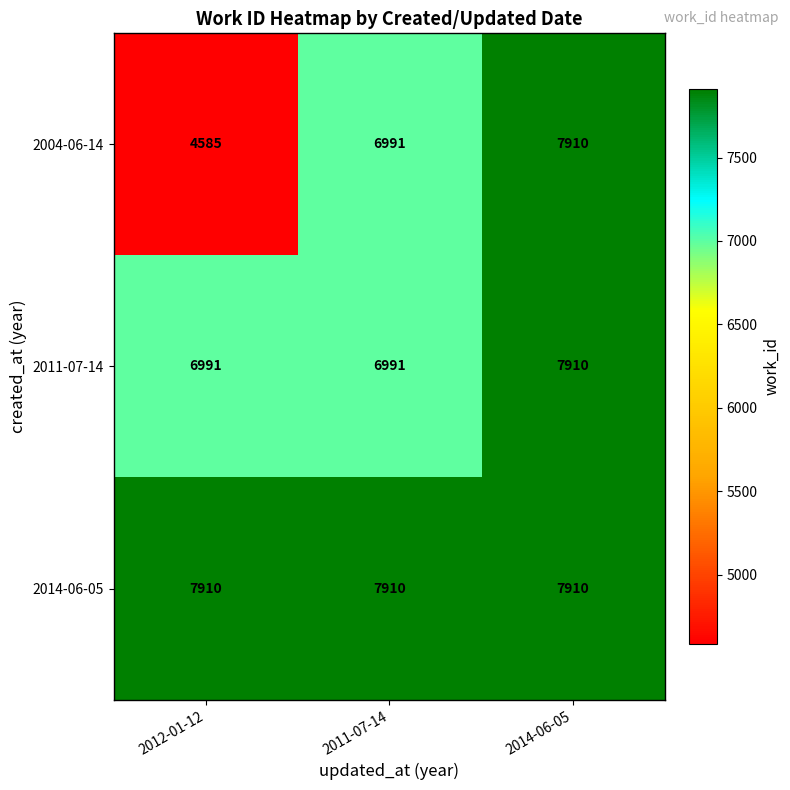

What is the difference between the maximum and minimum values in the 2004-06-14 series?

3325